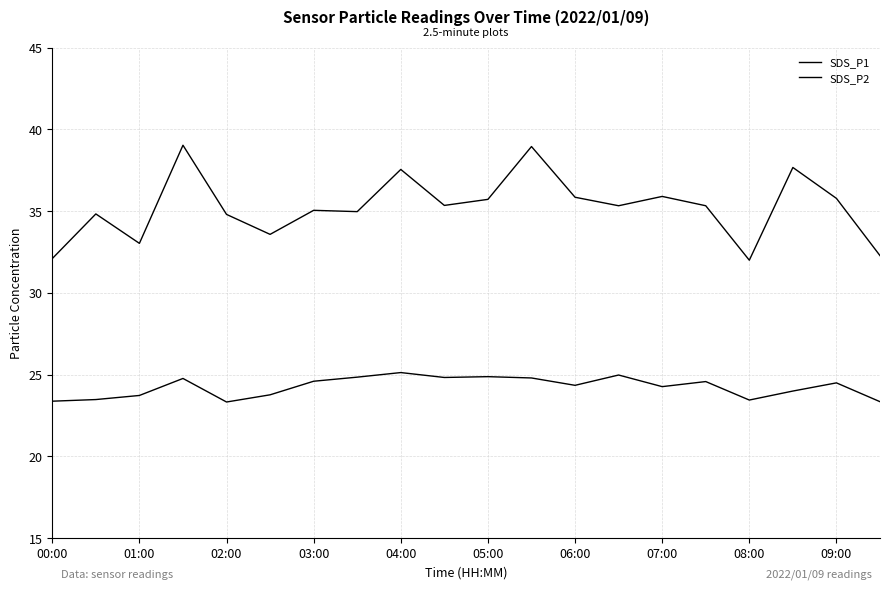

Is this an area chart (filled region under the line)?

No